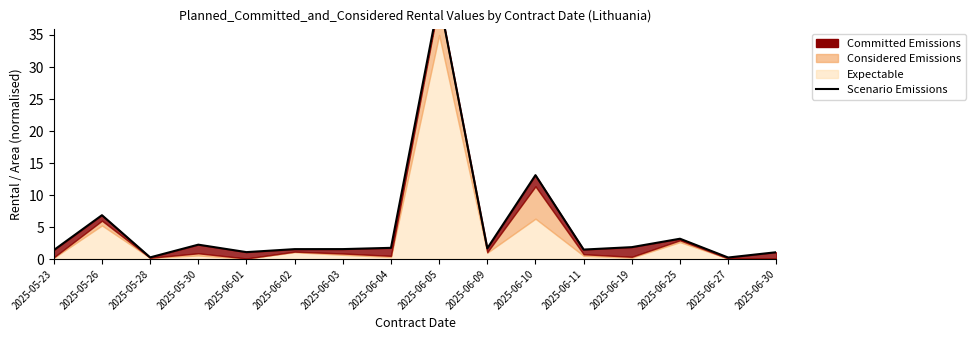

Which category has the highest value across all series?

2025-06-05